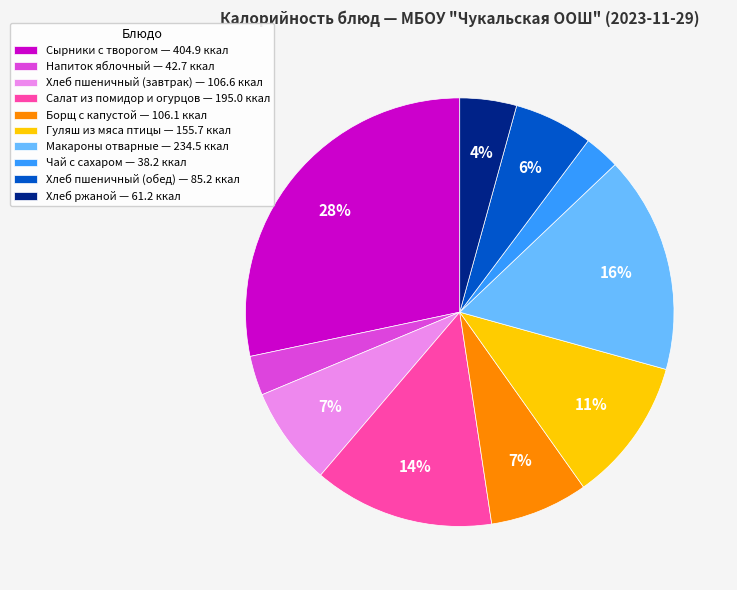

Is it true that Макароны отварные — 234.5 ккал is 16% of the pie?

True